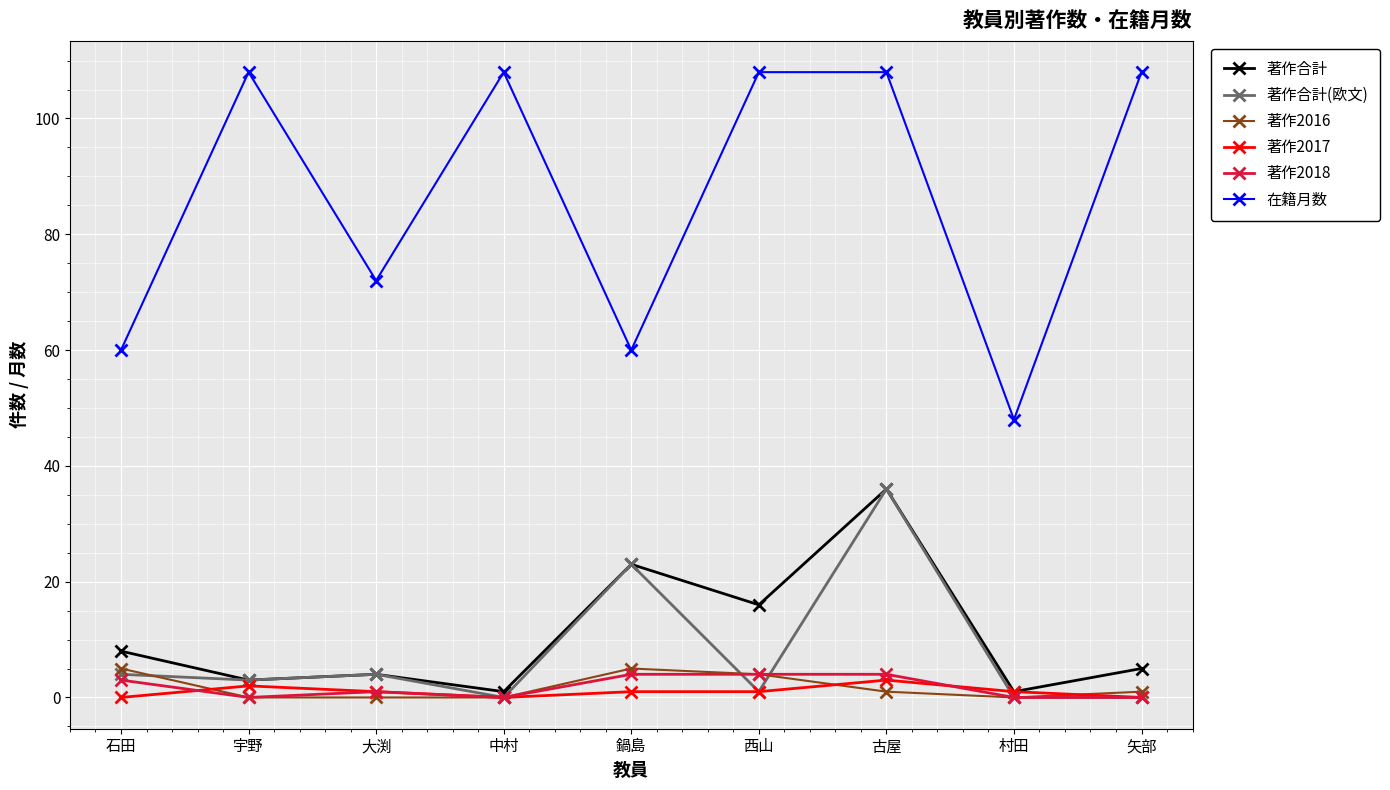

True or false: 著作2018 and 在籍月数 intersect in this chart.

False